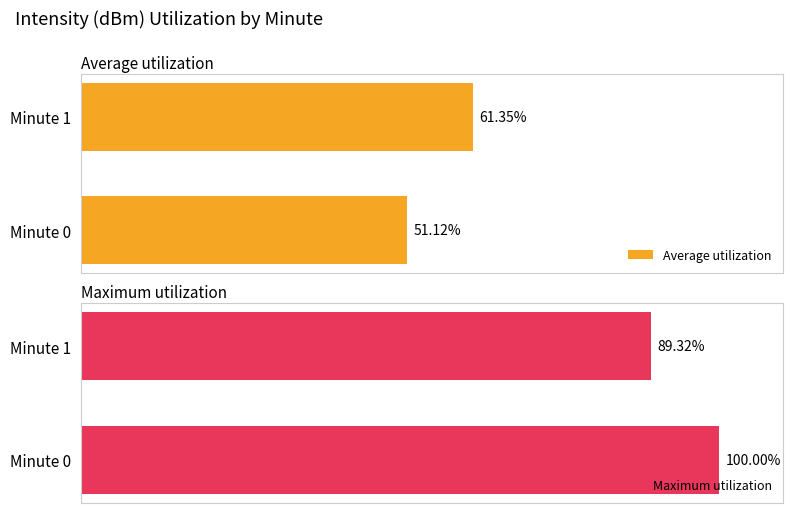

List the labels in order of Average utilization value, largest first.

Minute 1, Minute 0